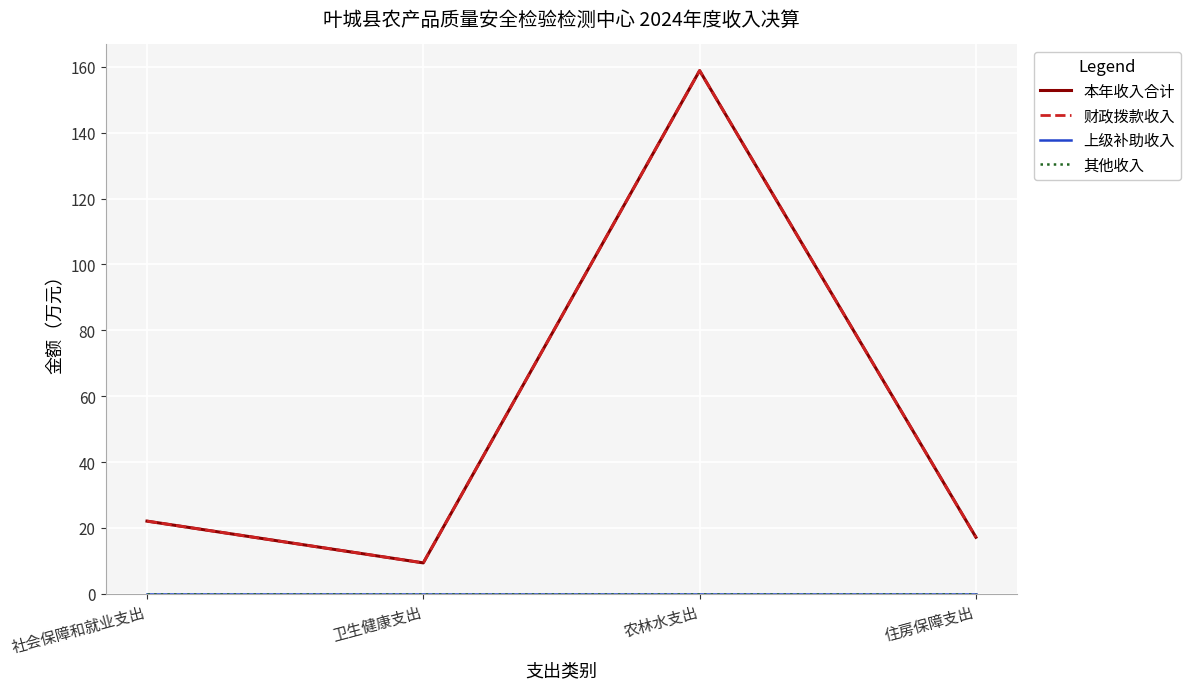

Which series changed the most between 农林水支出 and 住房保障支出?

本年收入合计